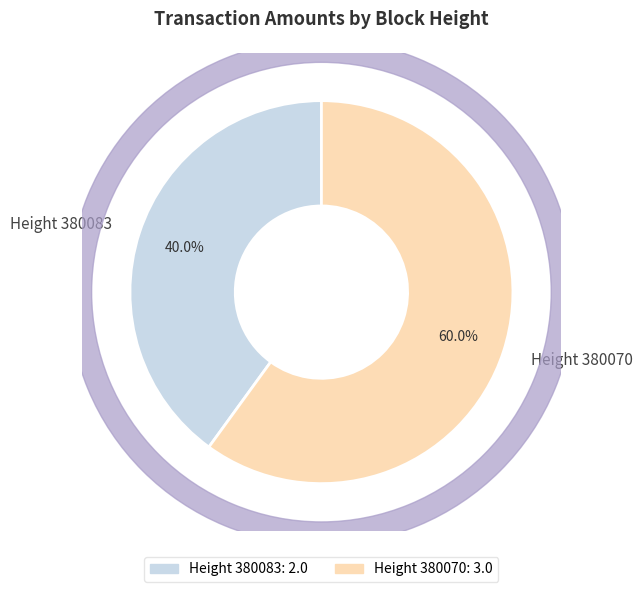

To the nearest percent, what percentage of the pie is Height 380083?

40%